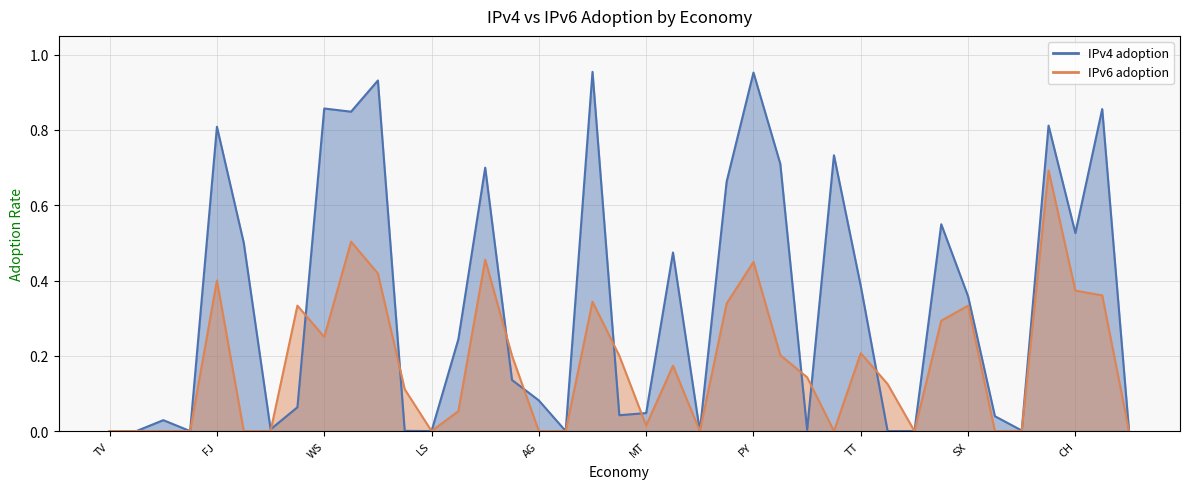

Which series has the largest total across all categories?

IPv4 adoption